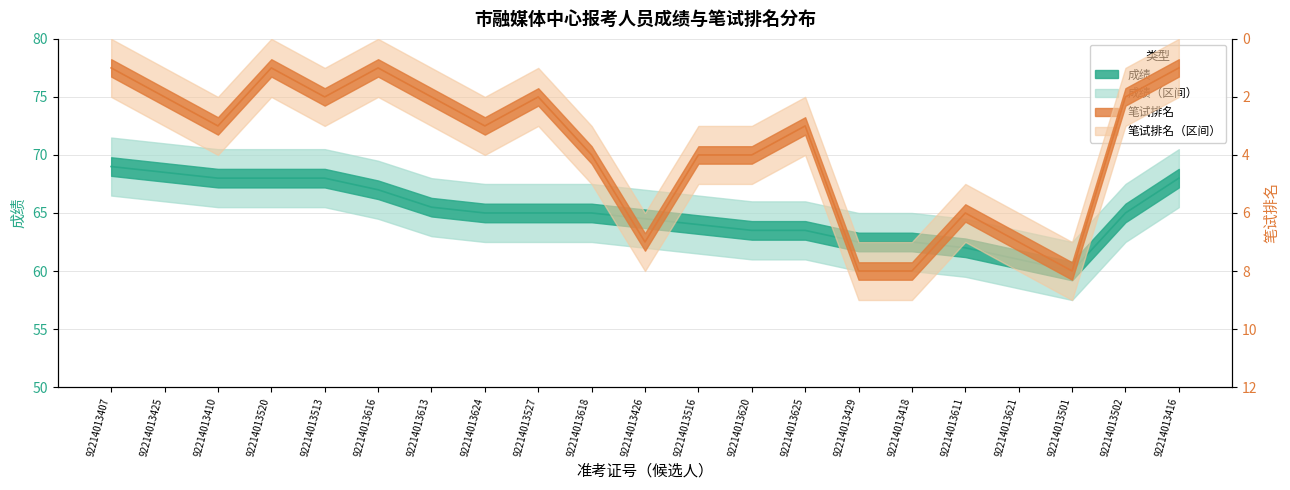

The 笔试排名 series shows 1.7 at 92214013616. True or false?

False